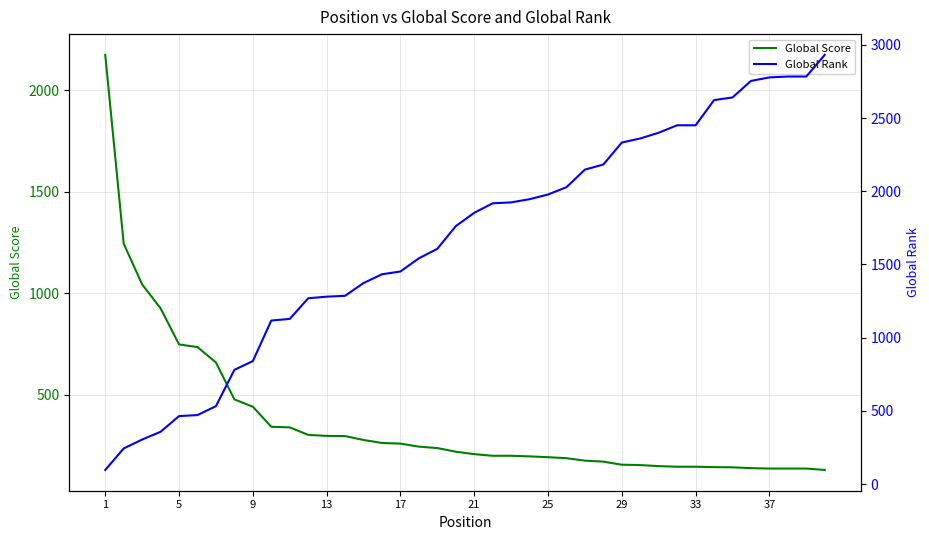

Which series has the widest spread of values?

Global Rank